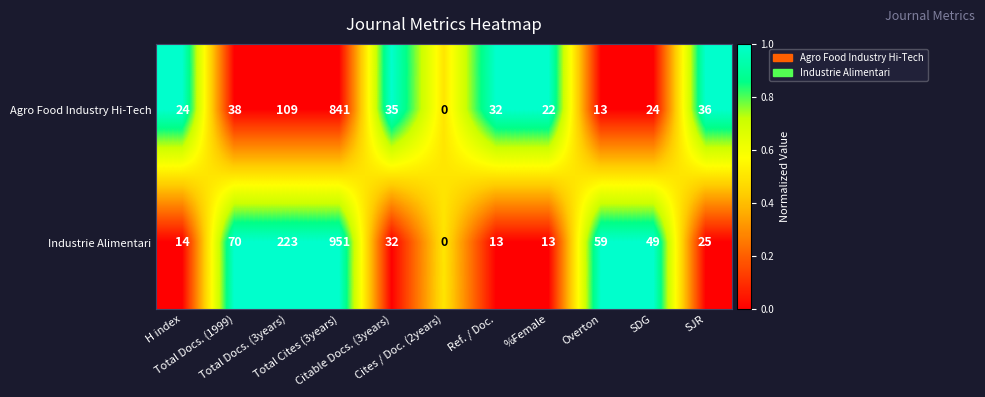

How many values in the Industrie Alimentari series are below 32?

5